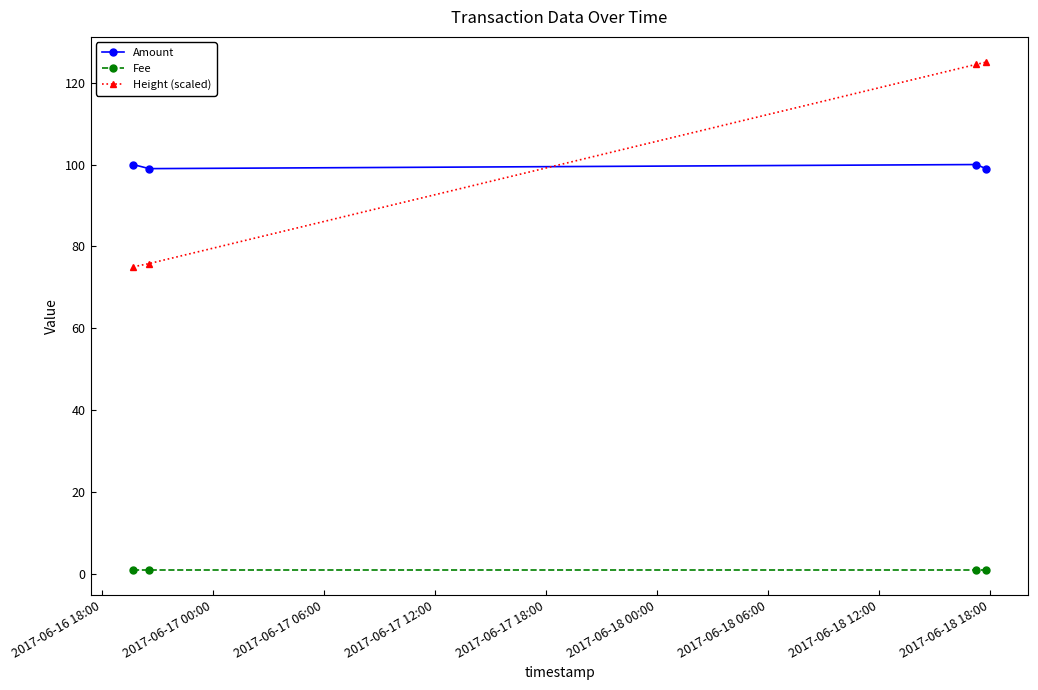

Which series has the widest spread of values?

Height (scaled)